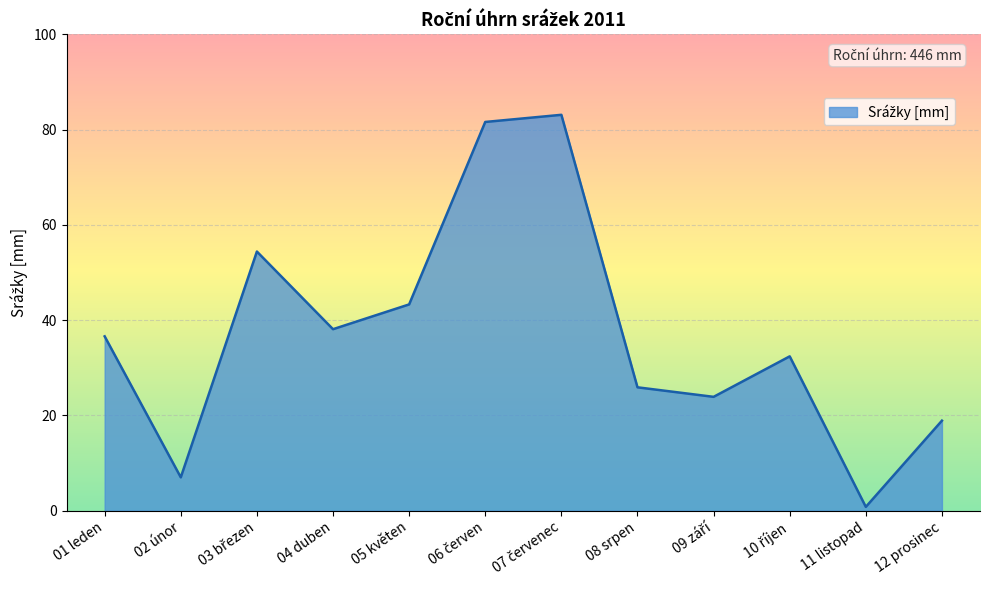

The chart shows a value of 38.1 at 04 duben. True or false?

True